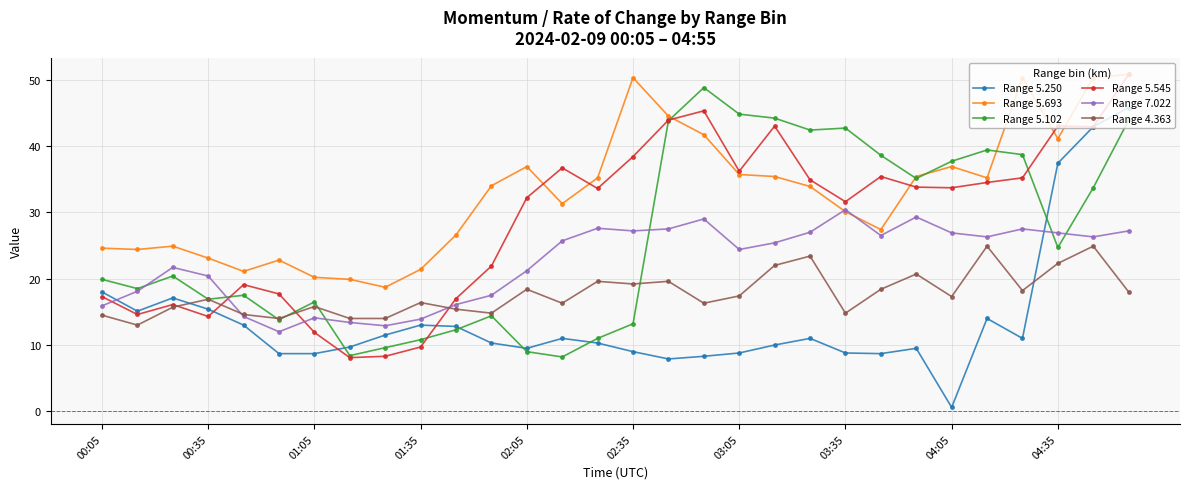

What is the value of the Range 5.693 point at the 23rd from the left?

27.4